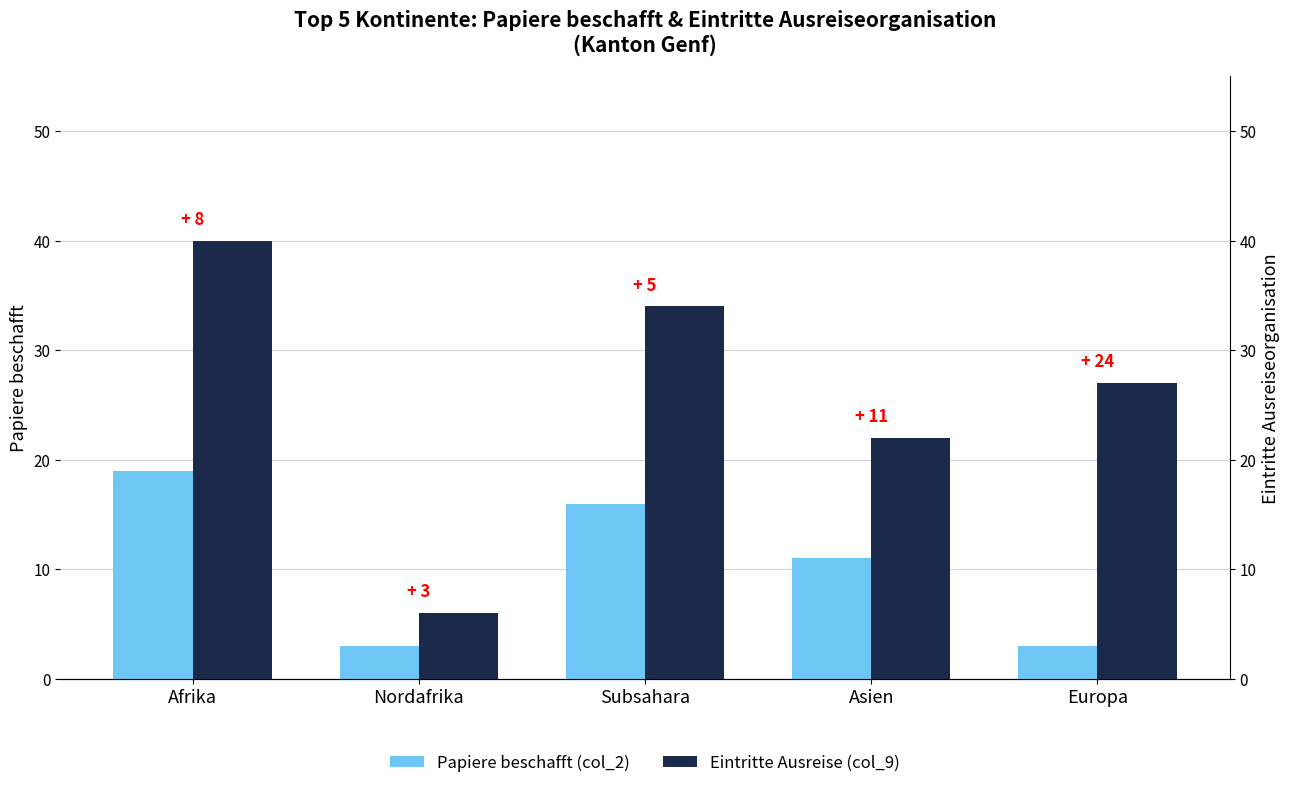

Which has a higher value, Subsahara or Nordafrika?

Subsahara